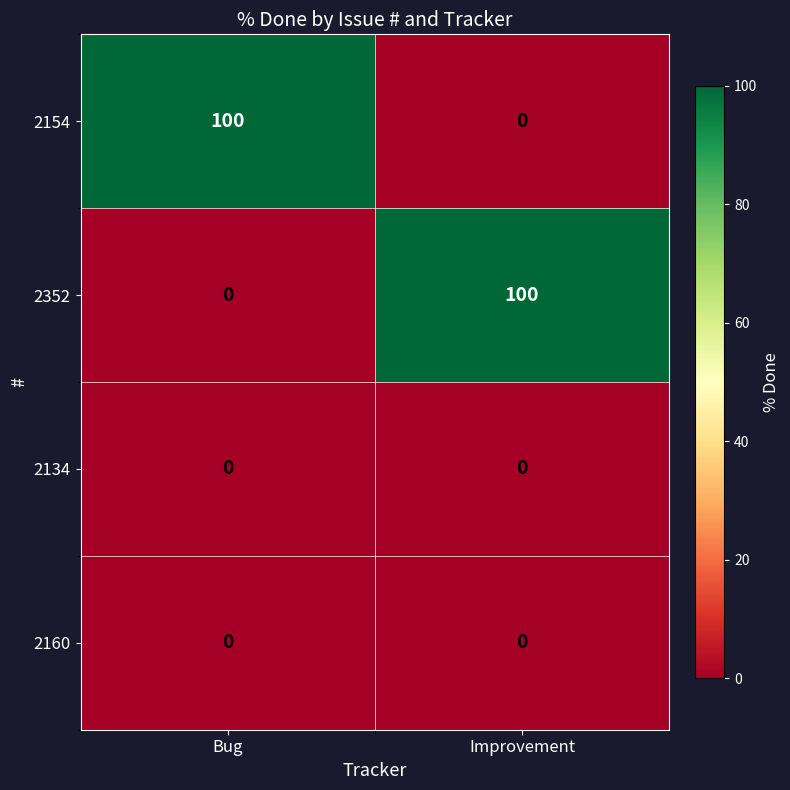

What is the maximum value shown in the chart?

100